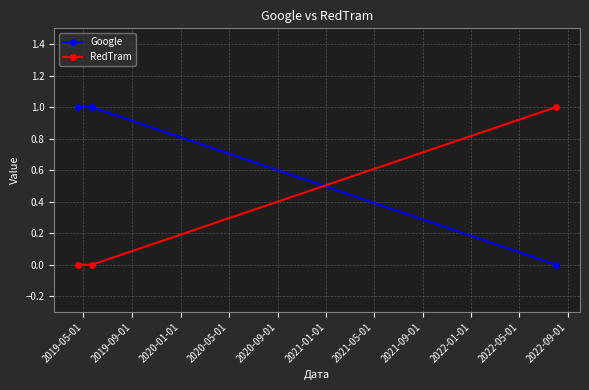

Does the chart display data point markers on the line(s)?

Yes